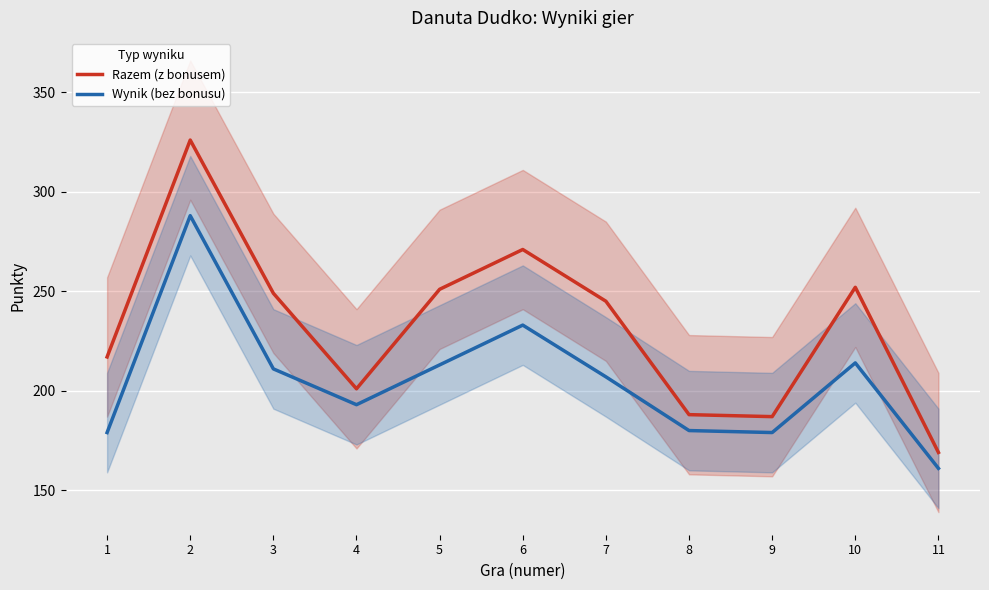

Where is the first local maximum for Wynik (bez bonusu)?

2